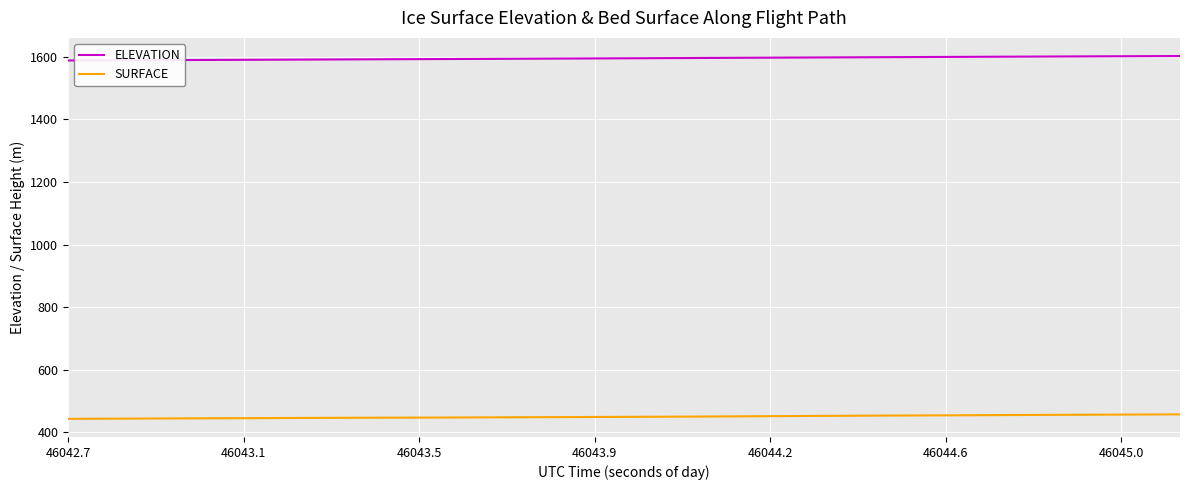

True or false: SURFACE and ELEVATION intersect in this chart.

False